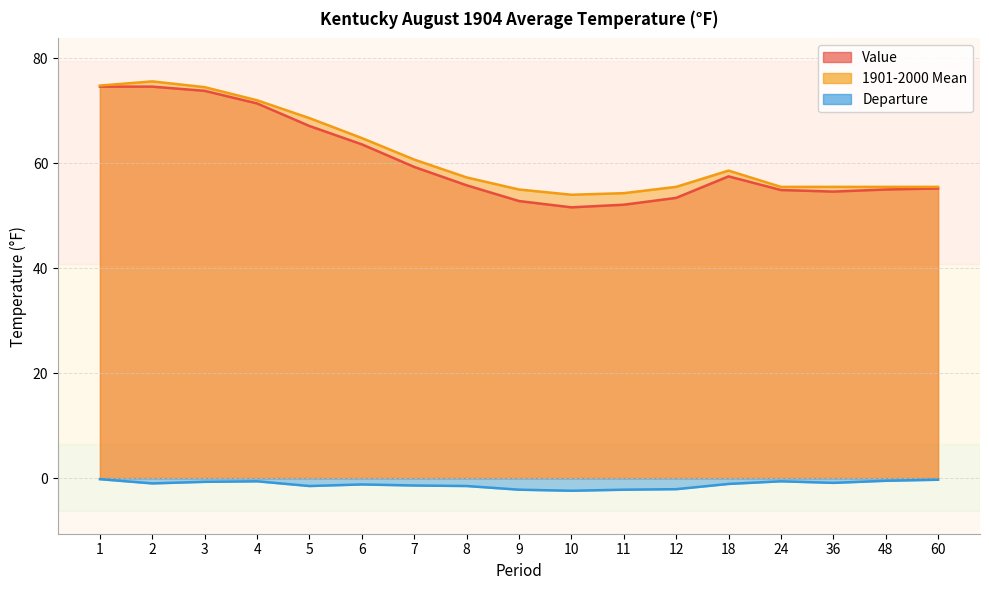

Where is the first local maximum for Departure?

4